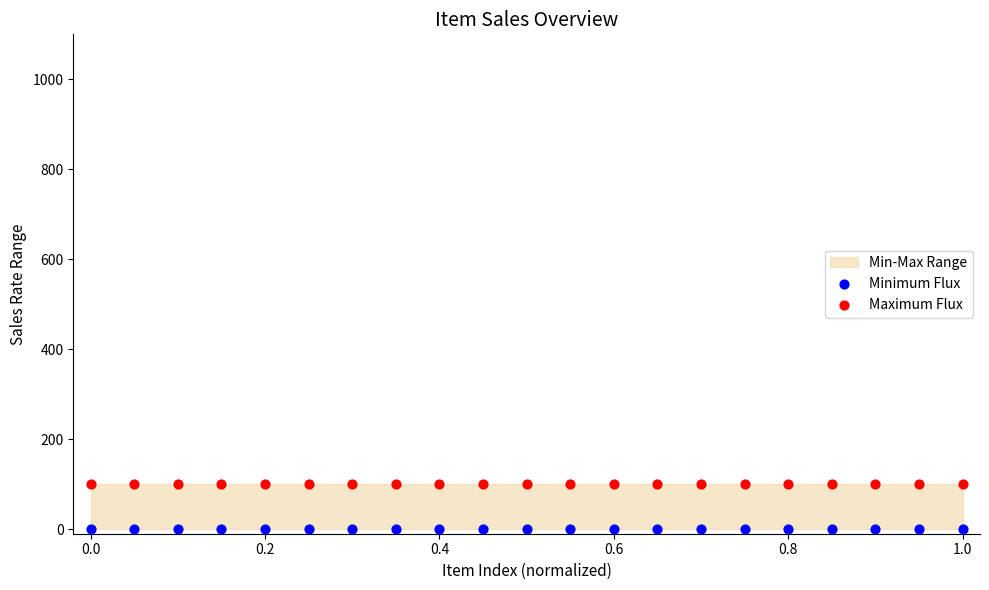

Which series reaches the maximum Y coordinate?

Maximum Flux